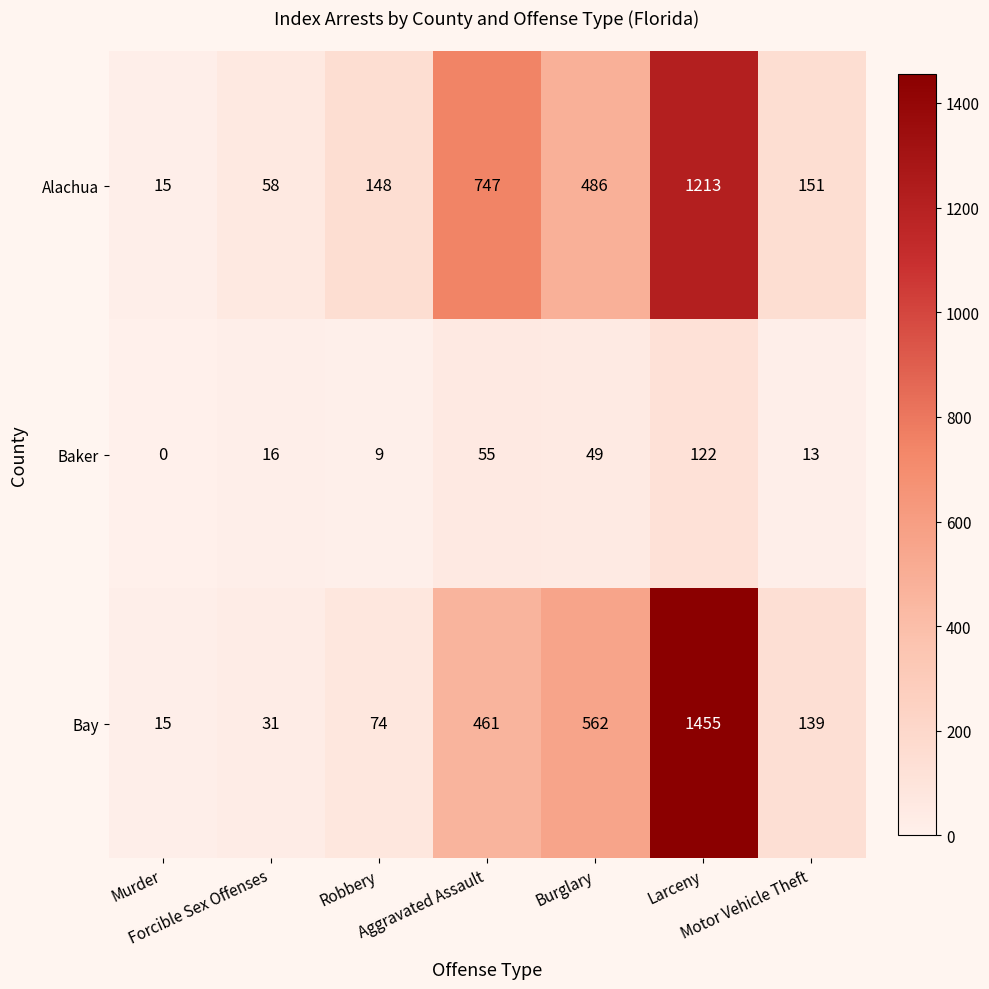

At which category is the sum across all series the highest?

Larceny